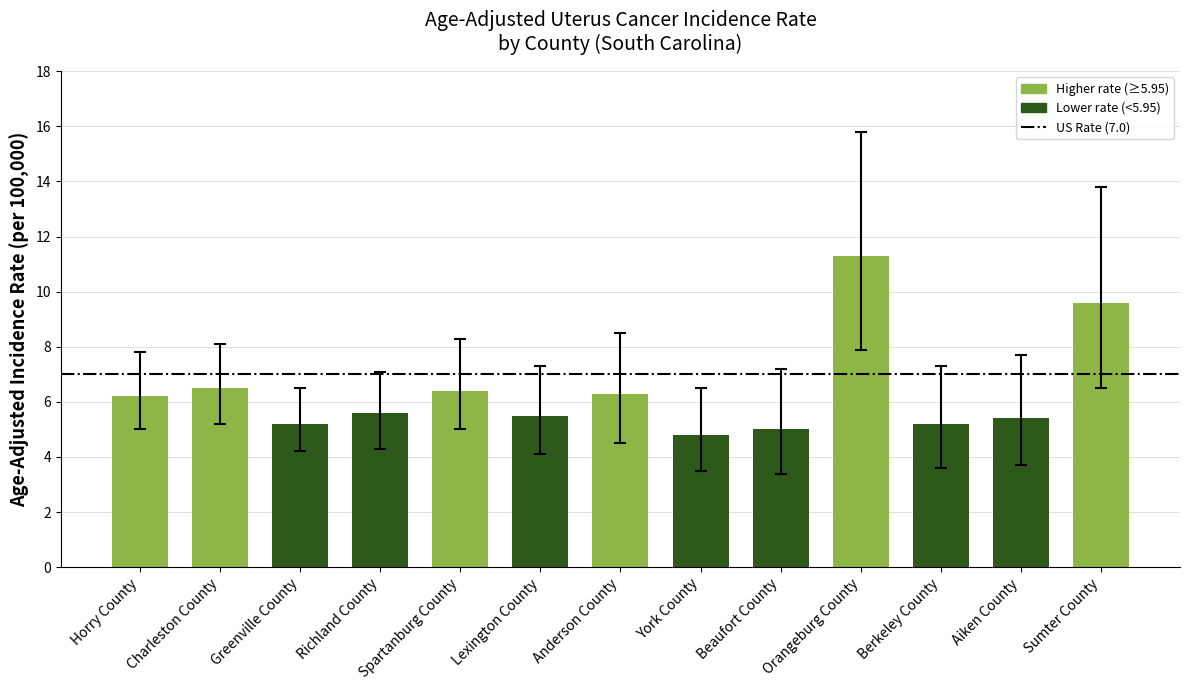

True or false: the data shows 6.4 at Spartanburg County.

True